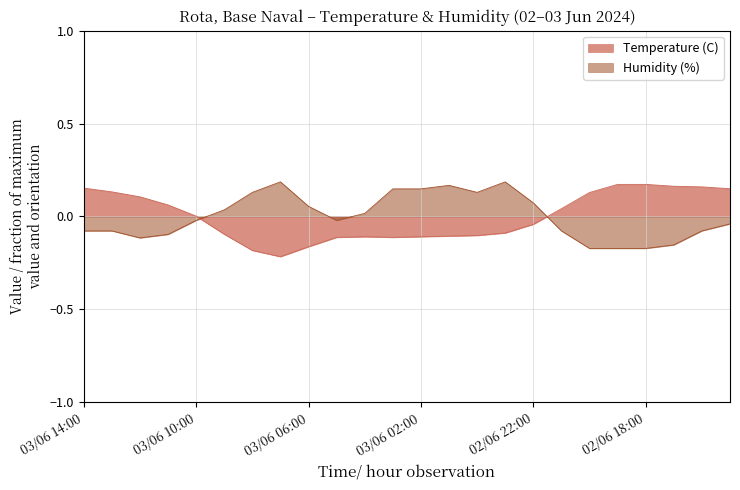

List the series in order of their overall mean, highest first.

Humidity (%), Temperature (C)